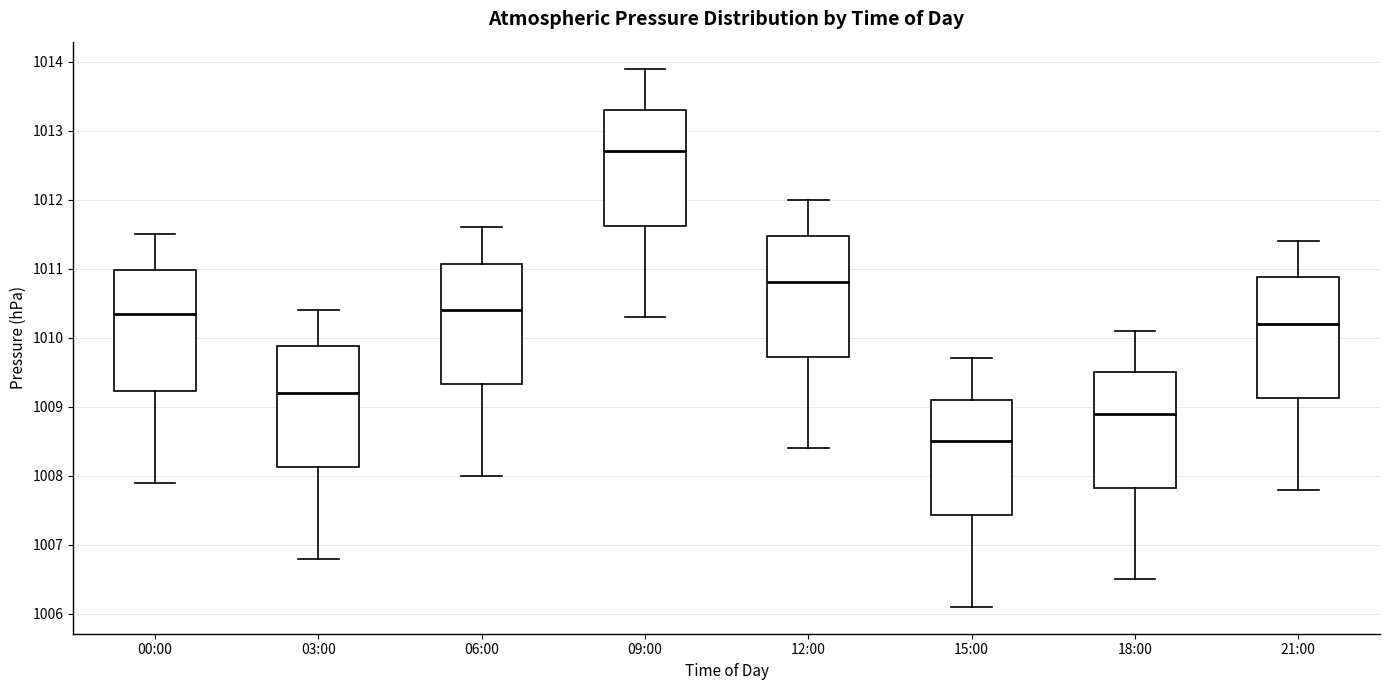

Reading left to right, read every box against the y-axis: the position of its median line, the range the box covers, and the ends of its whiskers. The values are not printed on the chart, so give them approximately, as read against the axis.

00:00: median 1010.4, box 1009.2 to 1011.0, whiskers 1007.9 to 1011.5
03:00: median 1009.2, box 1008.1 to 1009.9, whiskers 1006.8 to 1010.4
06:00: median 1010.4, box 1009.3 to 1011.1, whiskers 1008.0 to 1011.6
09:00: median 1012.7, box 1011.6 to 1013.3, whiskers 1010.3 to 1013.9
12:00: median 1010.8, box 1009.7 to 1011.5, whiskers 1008.4 to 1012.0
15:00: median 1008.5, box 1007.4 to 1009.1, whiskers 1006.1 to 1009.7
18:00: median 1008.9, box 1007.8 to 1009.5, whiskers 1006.5 to 1010.1
21:00: median 1010.2, box 1009.1 to 1010.9, whiskers 1007.8 to 1011.4